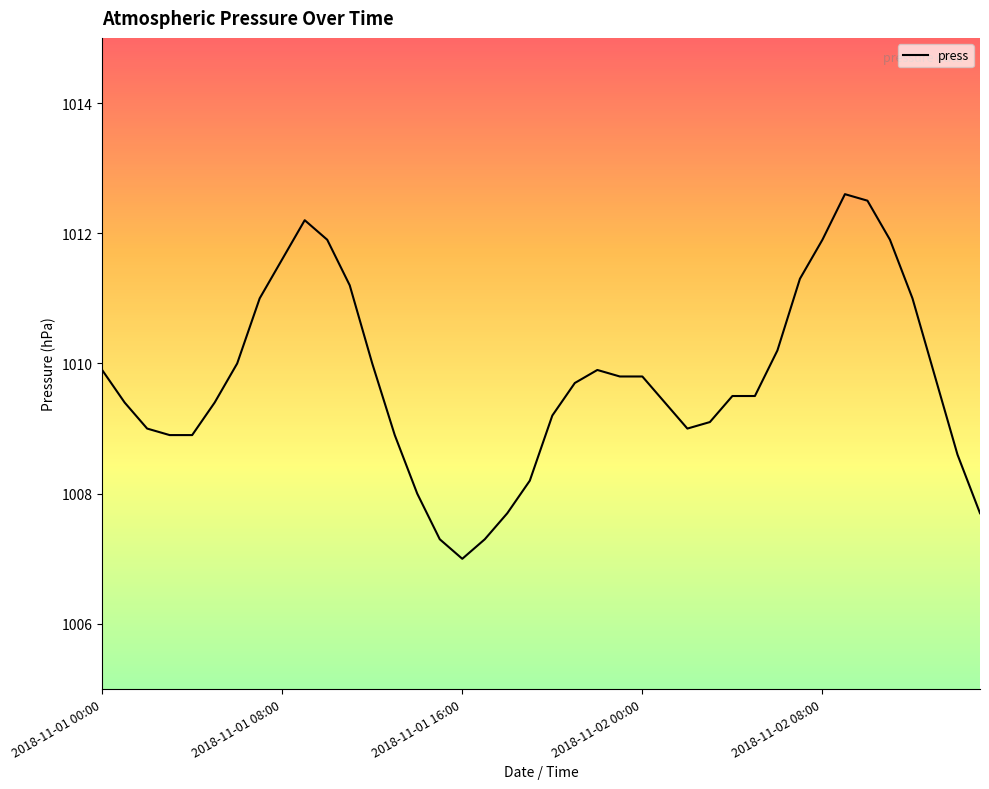

What is the average value?

1009.8